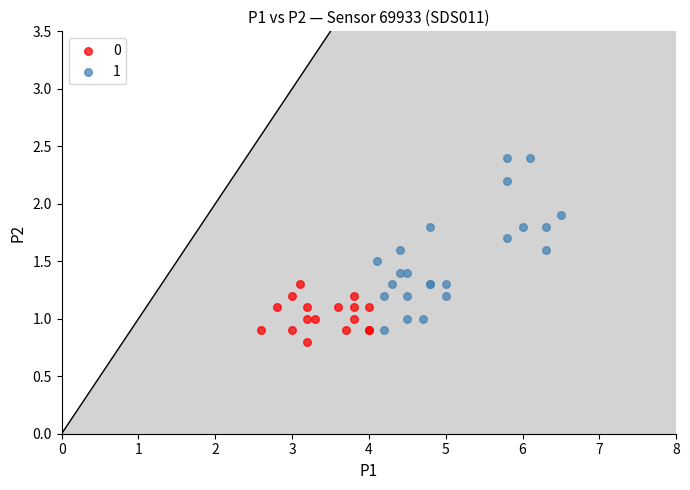

What are all the series names shown in the legend?

0, 1